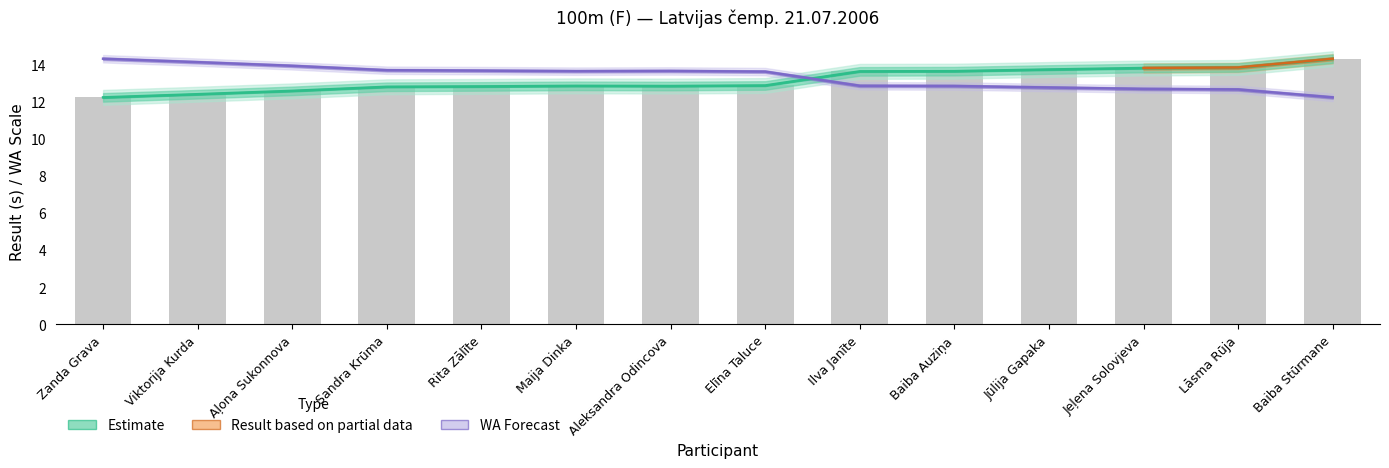

List the labels in order of Result value, smallest first.

Zanda Grava, Viktorija Kurda, Aļona Sukonnova, Sandra Krūma, Rita Zālīte, Aleksandra Odincova, Maija Dinka, Elīna Taluce, Ilva Janīte, Baiba Auziņa, Jūlija Gapaka, Jeļena Solovjeva, Lāsma Rūja, Baiba Stūrmane